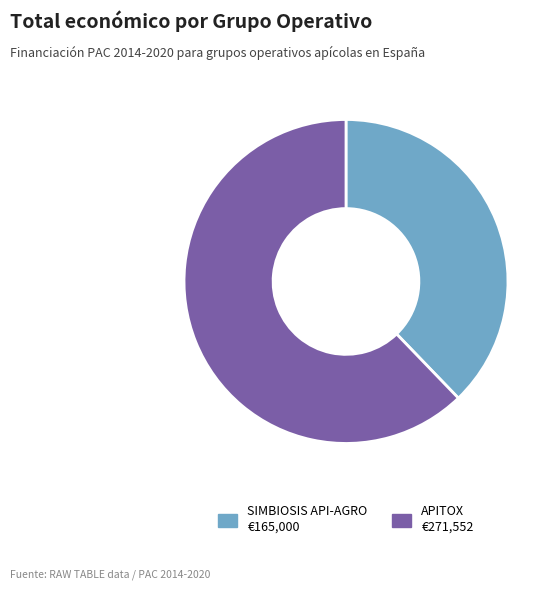

Is there any slice that represents more than half of the pie?

Yes